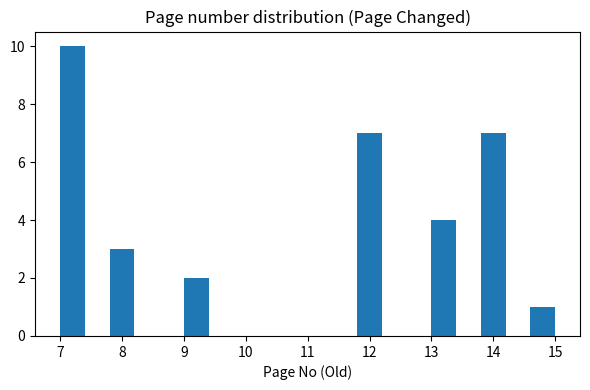

Reading left to right, list every bar in this chart as the range it spans on the x-axis followed by its height. The values are not printed on the chart, so give them approximately, as read against the axis.

7.0 to 7.4: 10
7.4 to 7.8: 0
7.8 to 8.2: 3
8.2 to 8.6: 0
8.6 to 9.0: 0
9.0 to 9.4: 2
9.4 to 9.8: 0
9.8 to 10.2: 0
10.2 to 10.6: 0
10.6 to 11.0: 0
11.0 to 11.4: 0
11.4 to 11.8: 0
11.8 to 12.2: 7
12.2 to 12.6: 0
12.6 to 13.0: 0
13.0 to 13.4: 4
13.4 to 13.8: 0
13.8 to 14.2: 7
14.2 to 14.6: 0
14.6 to 15.0: 1